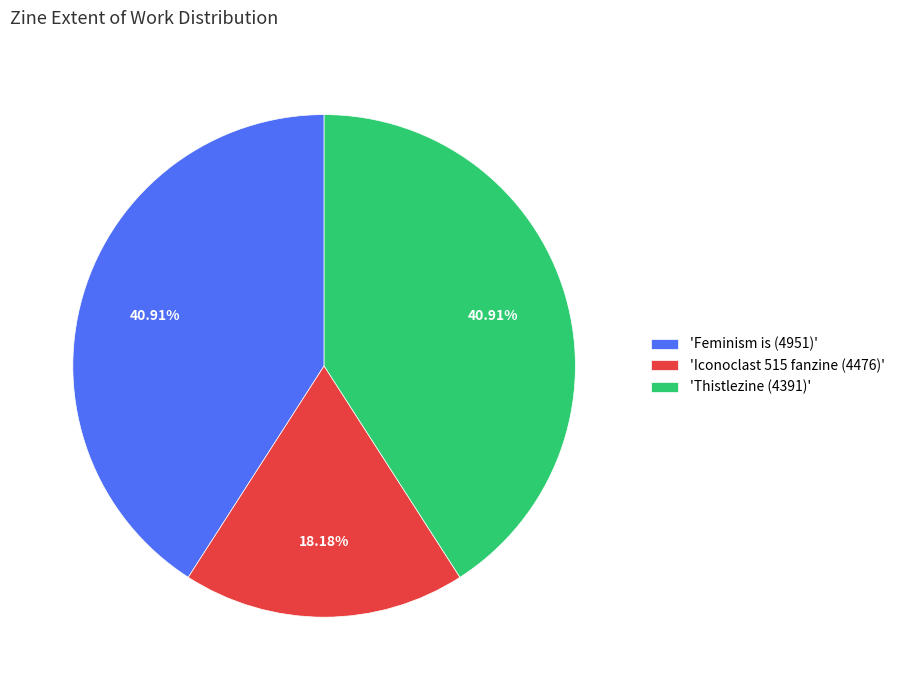

Which category has the smallest portion of the pie?

'Iconoclast 515 fanzine (4476)'